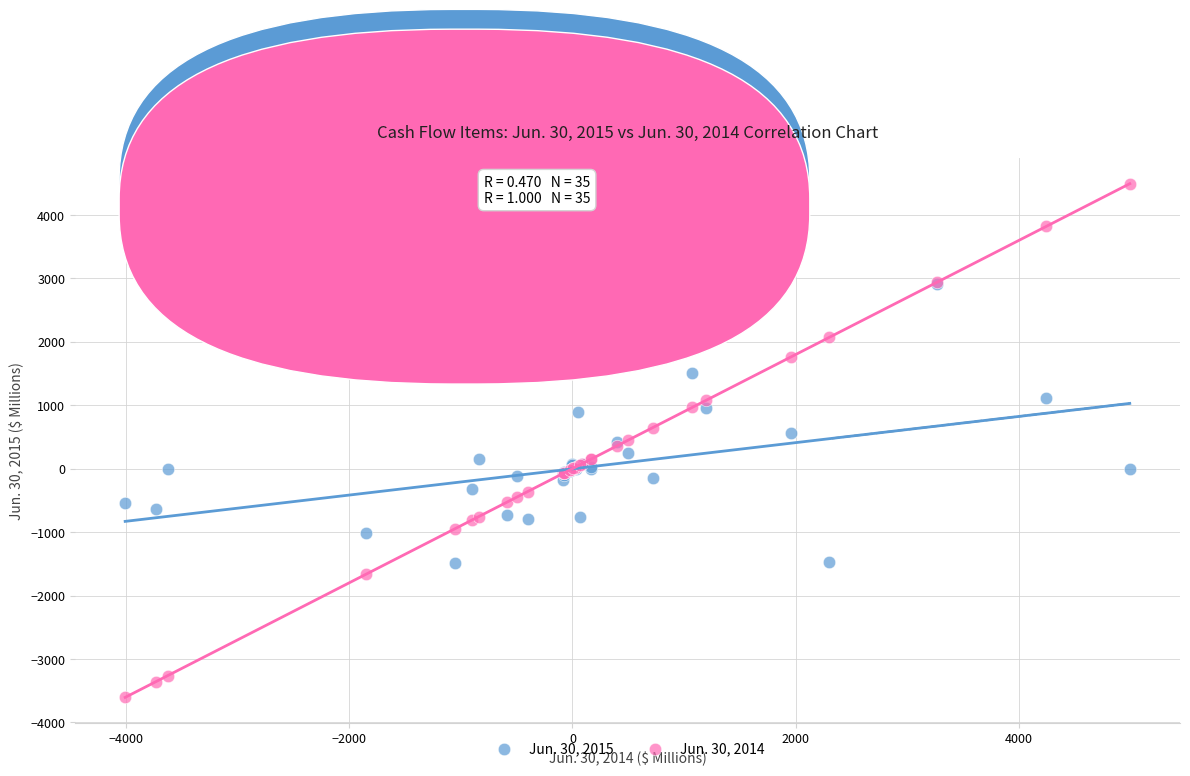

Which series has the largest Y range (max minus min)?

Jun. 30, 2014